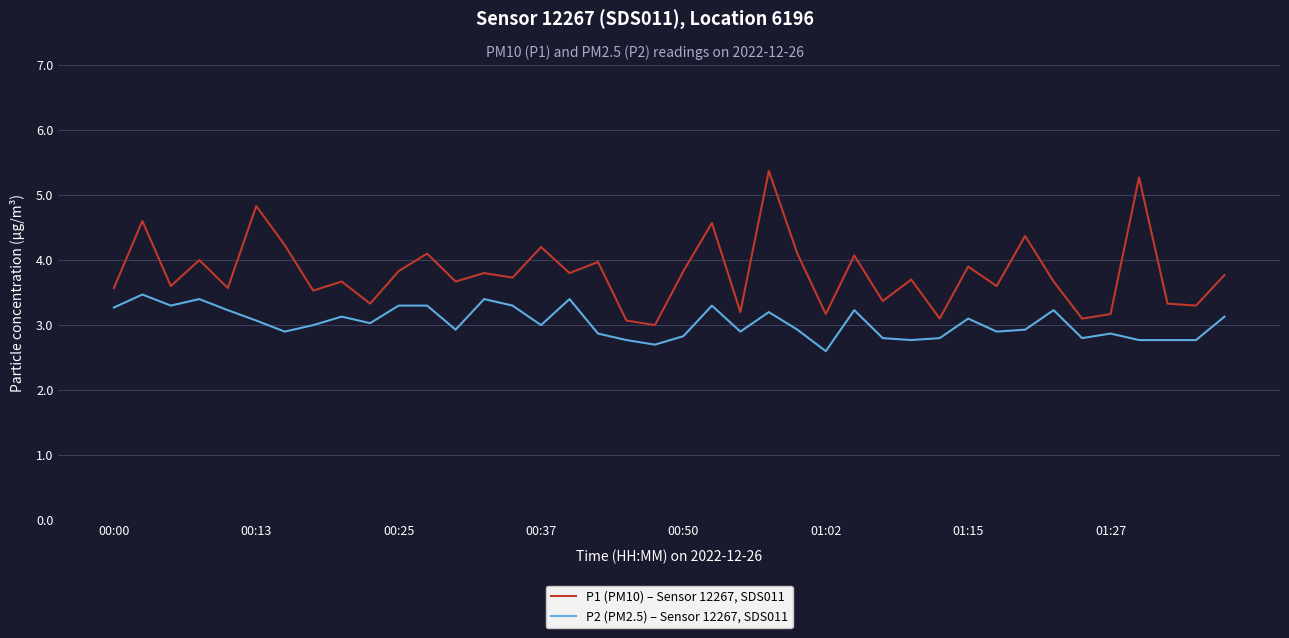

Which series has the largest total across all categories?

P1 (PM10) – Sensor 12267, SDS011